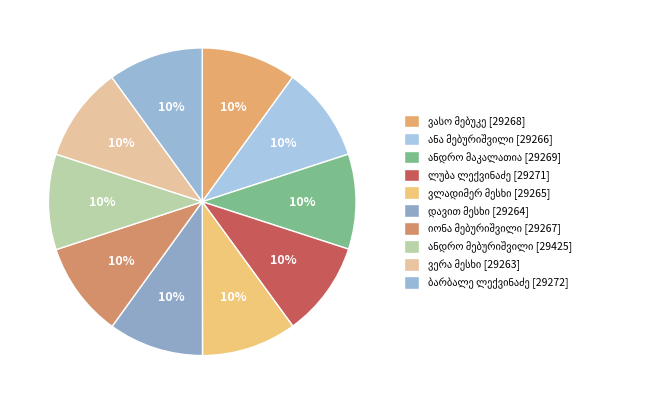

What is the ratio of the value at ვერა მესხი to the value at ანა მებურიშვილი?

1.0